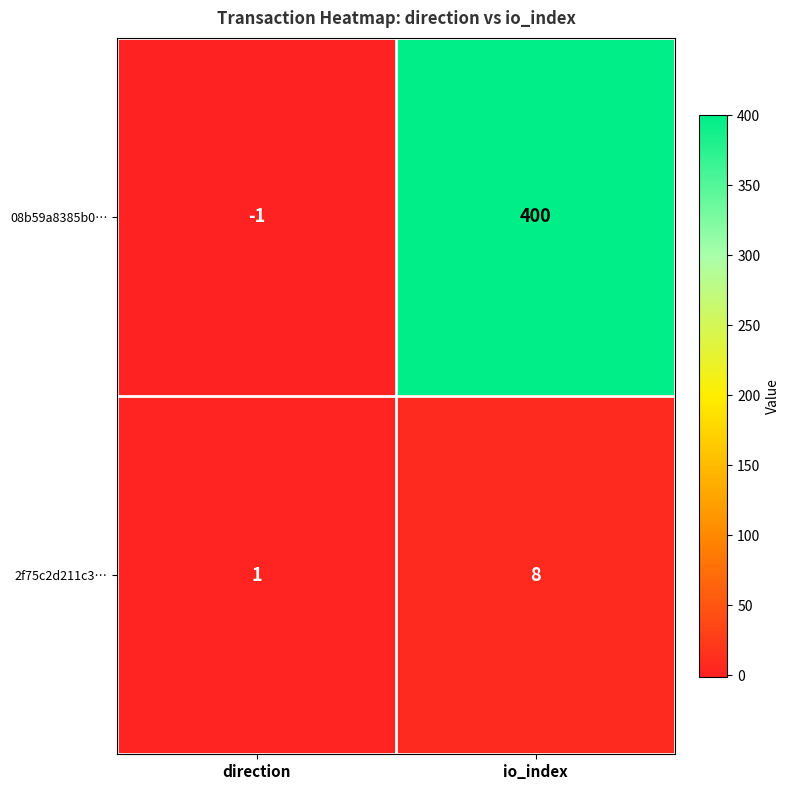

List the series in order of their peak value, highest first.

08b59a8385b0…, 2f75c2d211c3…